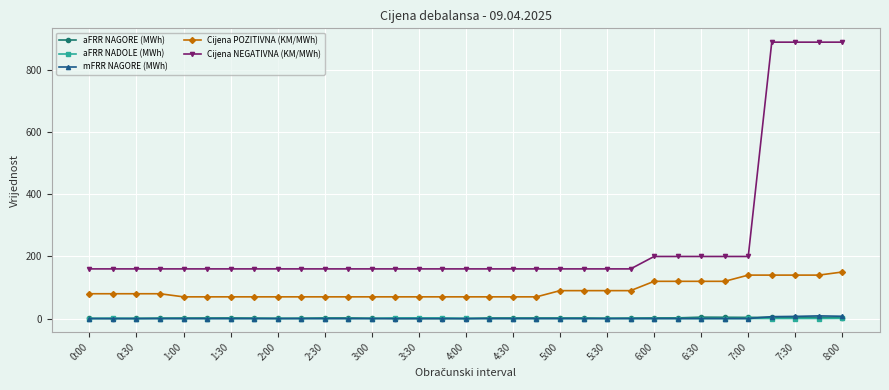

What is the maximum value shown in the chart?

890.0